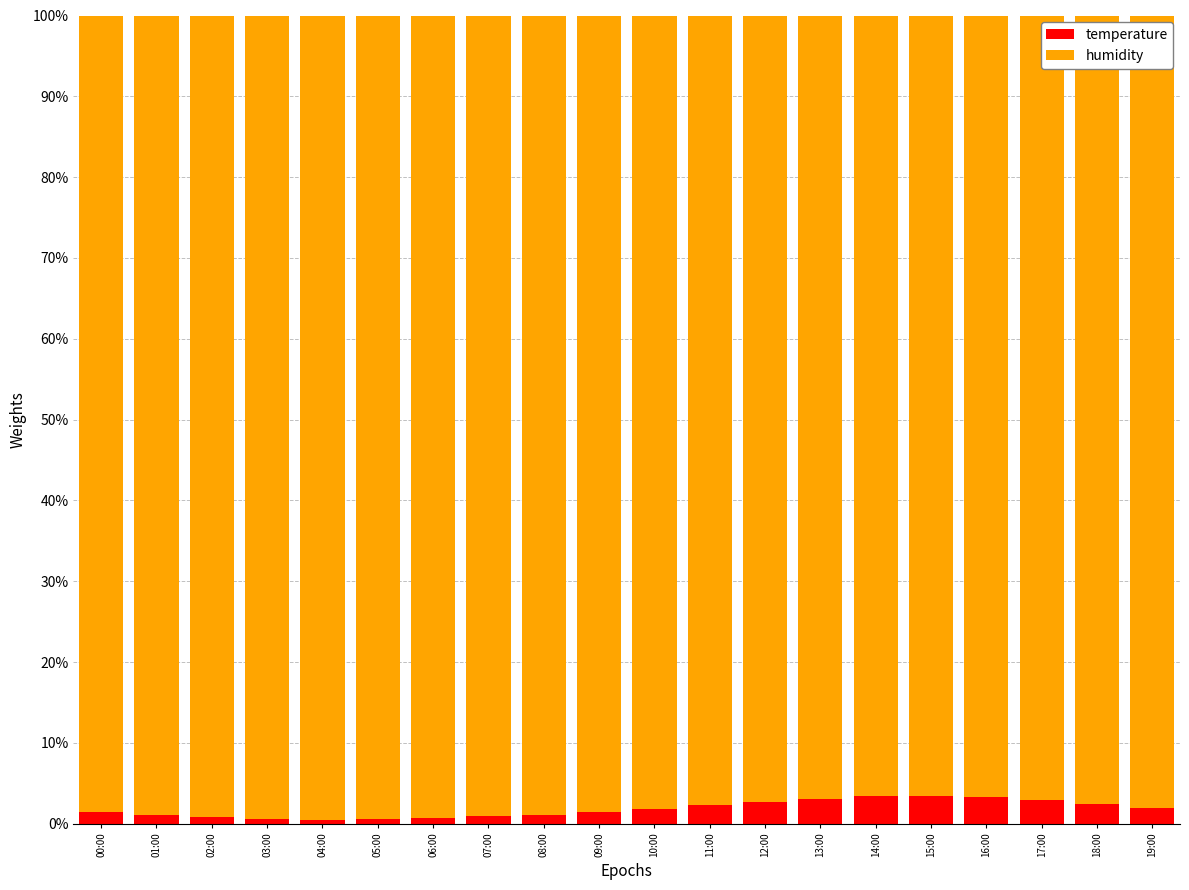

What is the sum of the temperature values at 17:00 and 15:00?

6.4